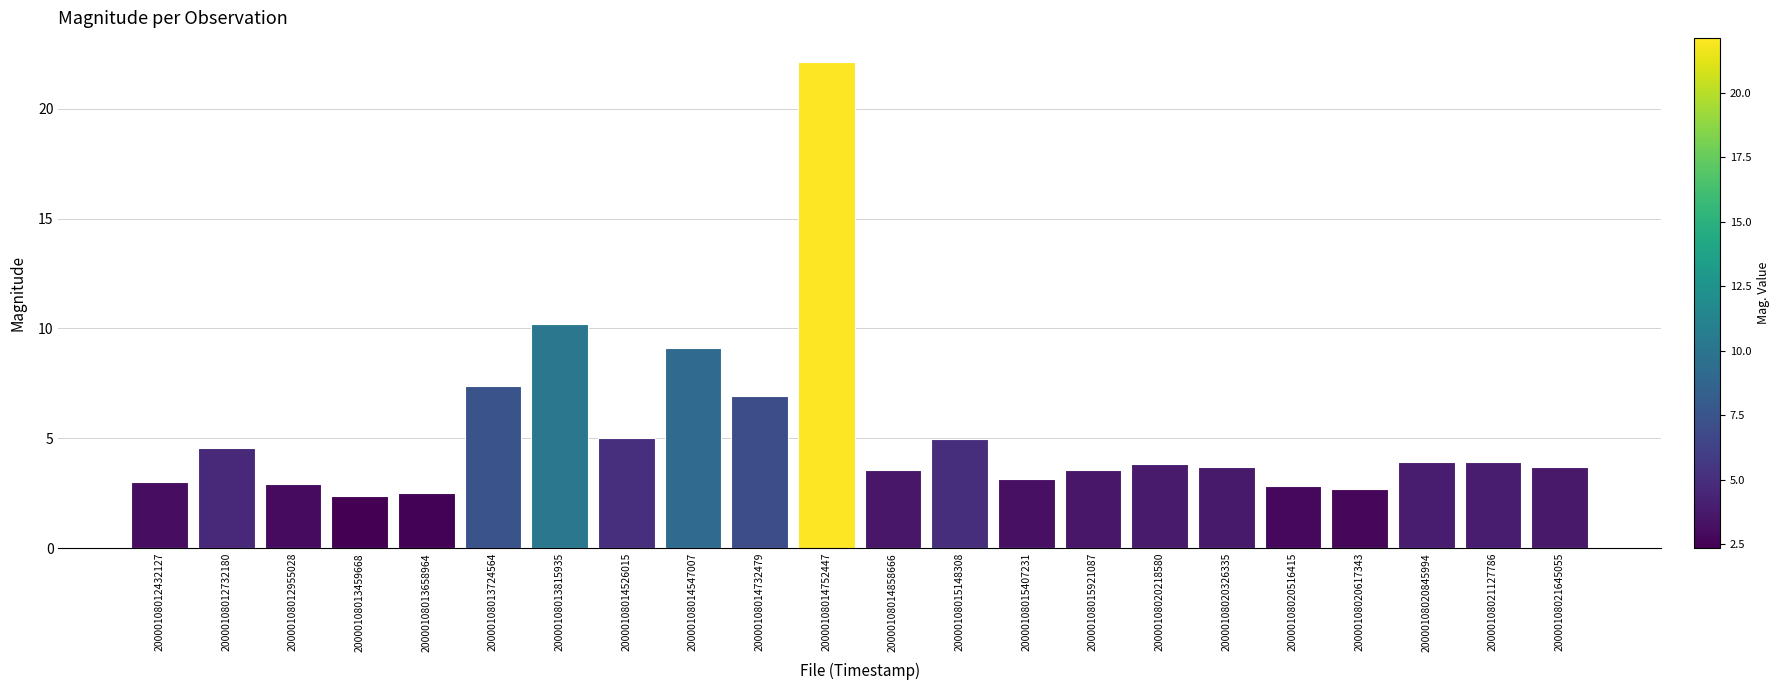

Which category has the highest value across all series?

20000108014752447